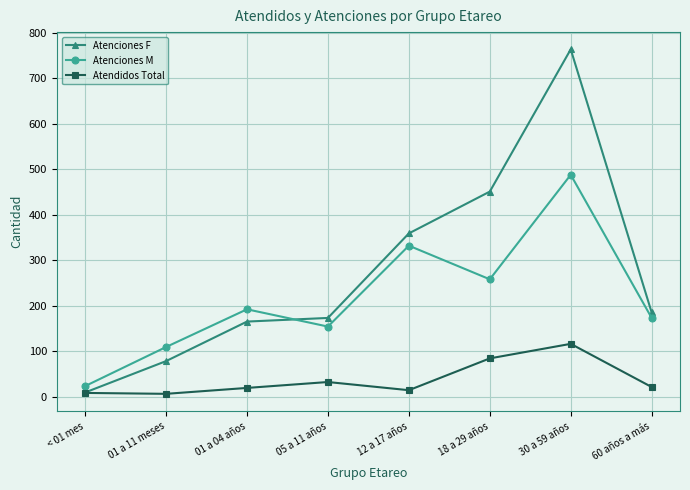

At which category does the chart reach its peak across all series?

30 a 59 años